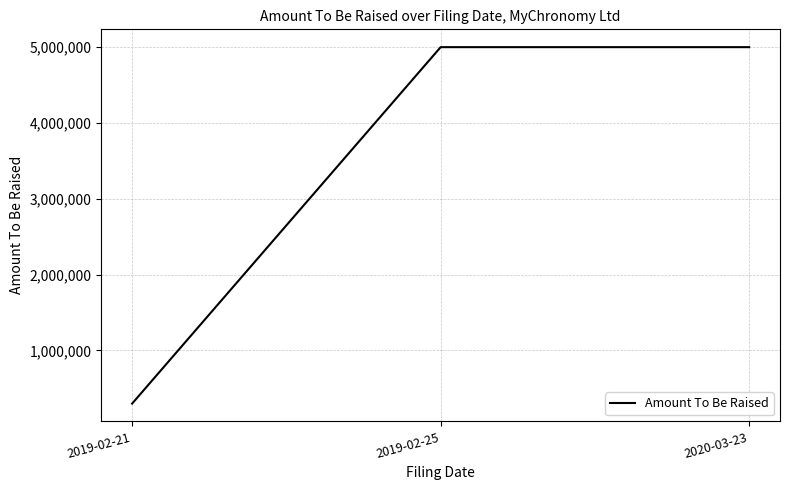

What is the approximate value at 2019-02-25?

5000000